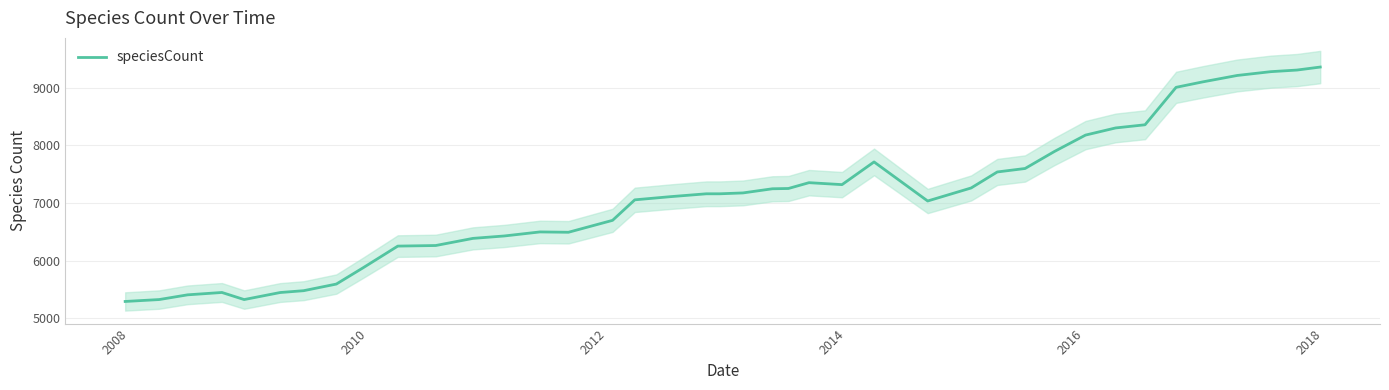

What is the lowest value of the speciesCount series?

5291